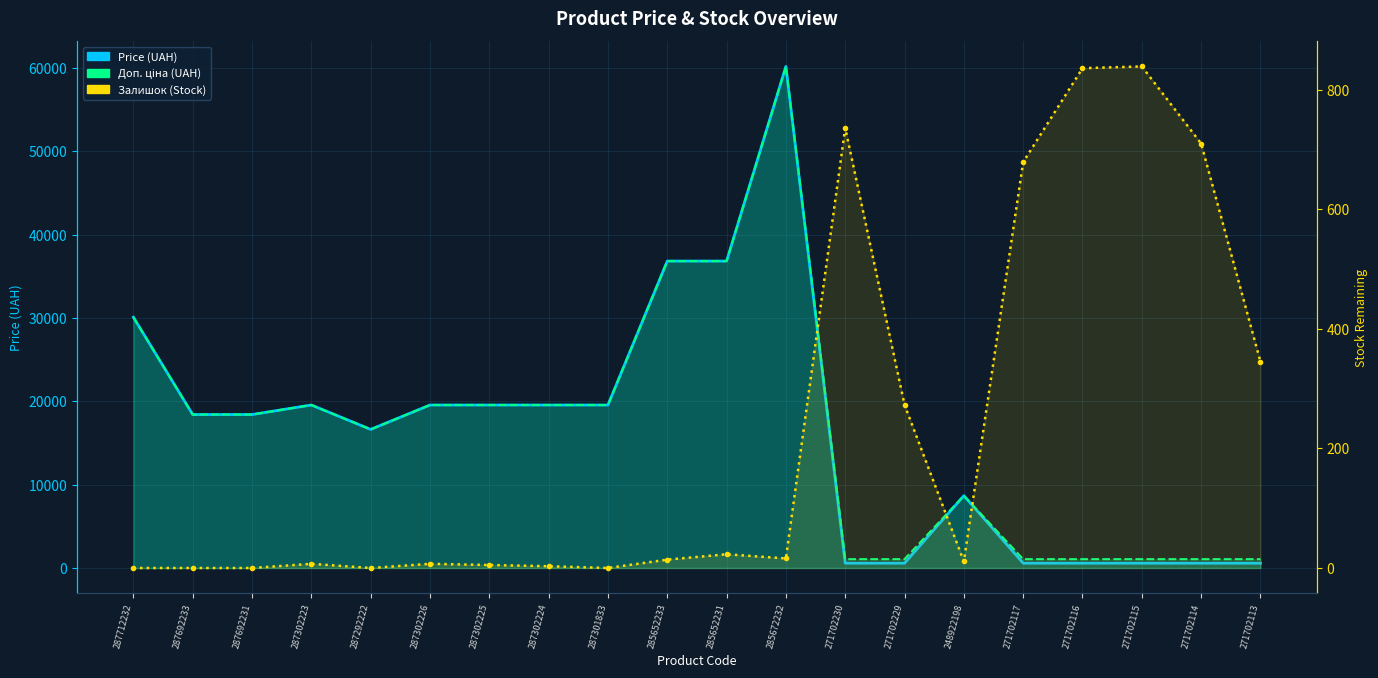

Where is Доп. ціна (UAH) nearest to the value 30632?

287712232